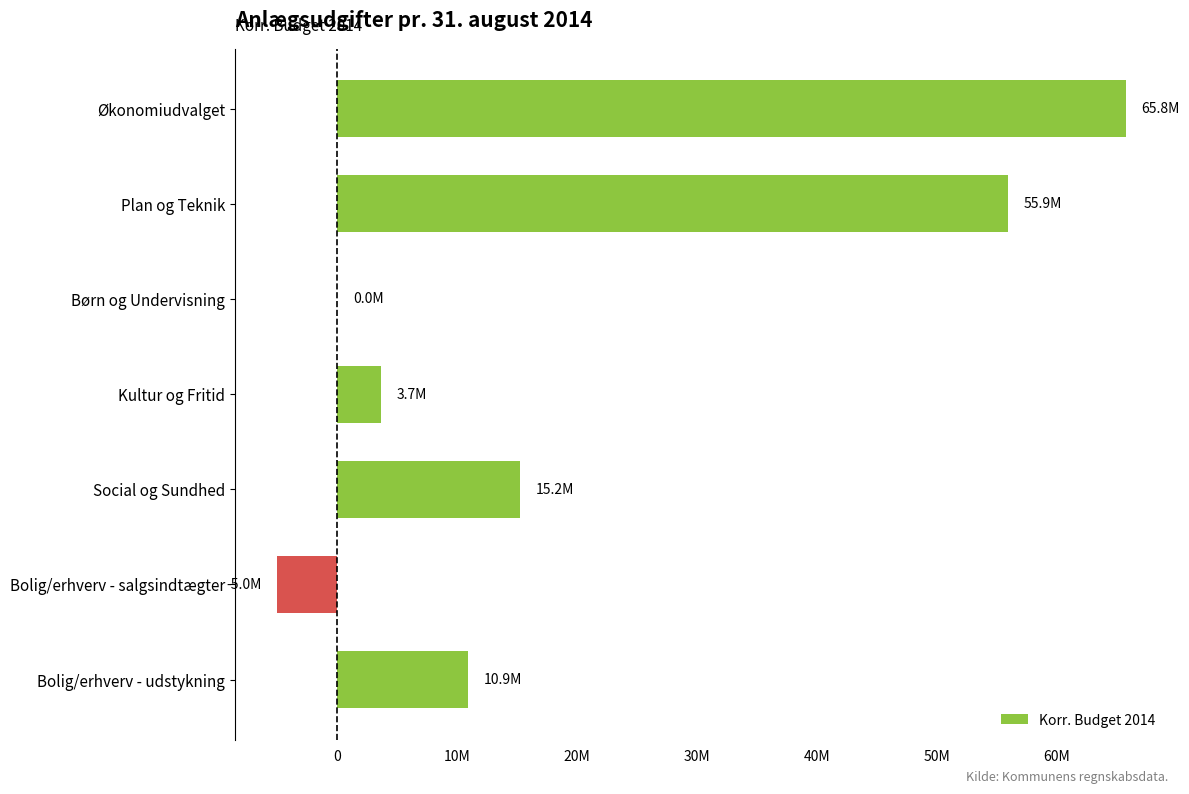

Are the bars grouped side by side (vs. stacked)?

No